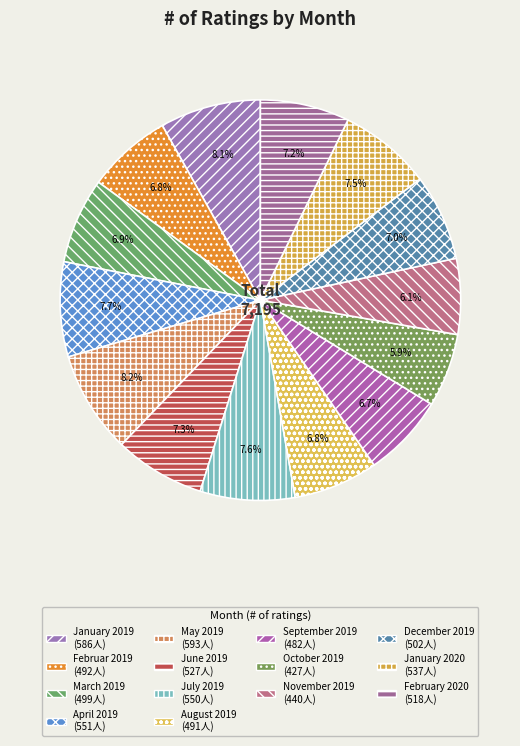

Which slice is the largest?

May 2019